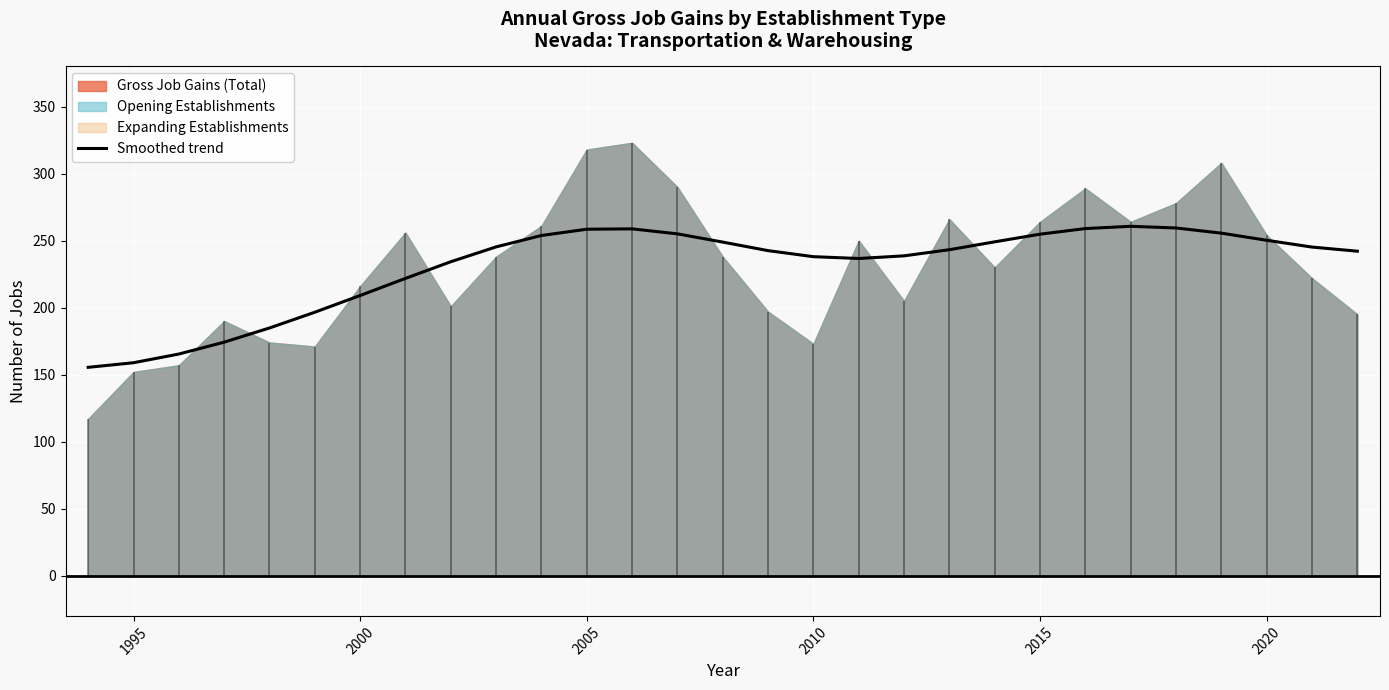

What is the minimum value for Smoothed trend?

155.5